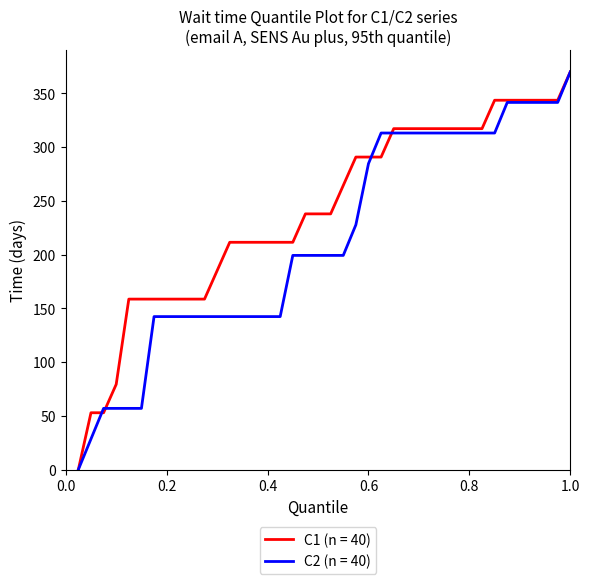

What is the greatest value displayed?

370.0